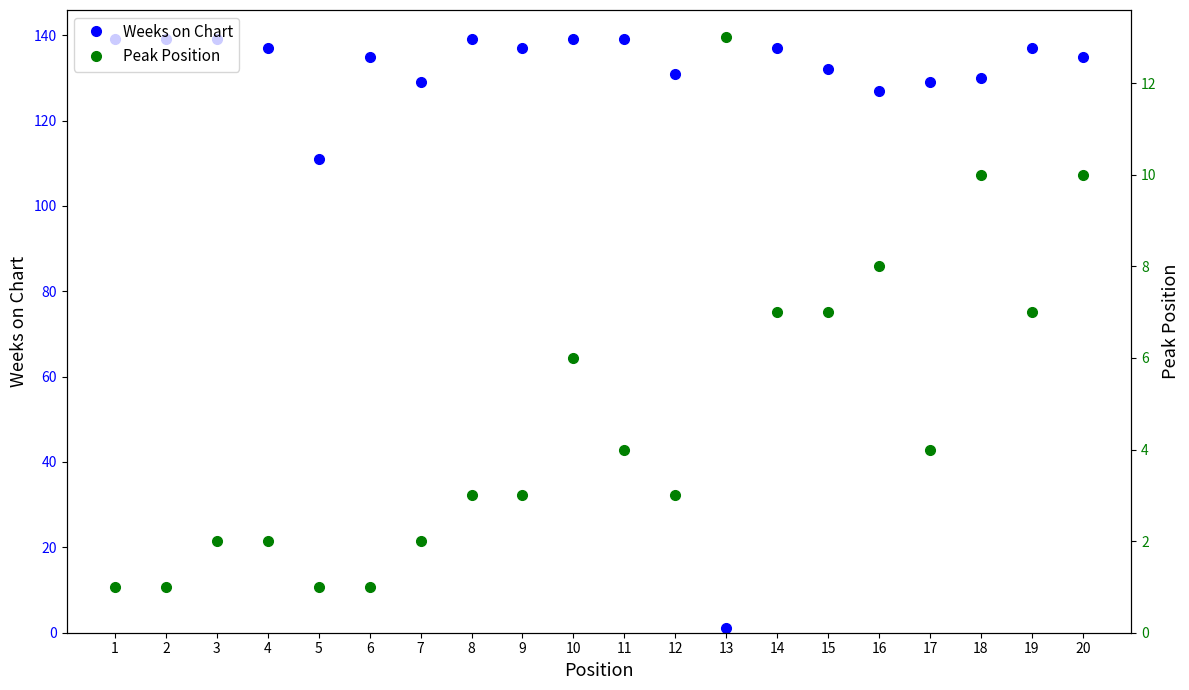

How many values in the Peak Position series exceed 4?

8